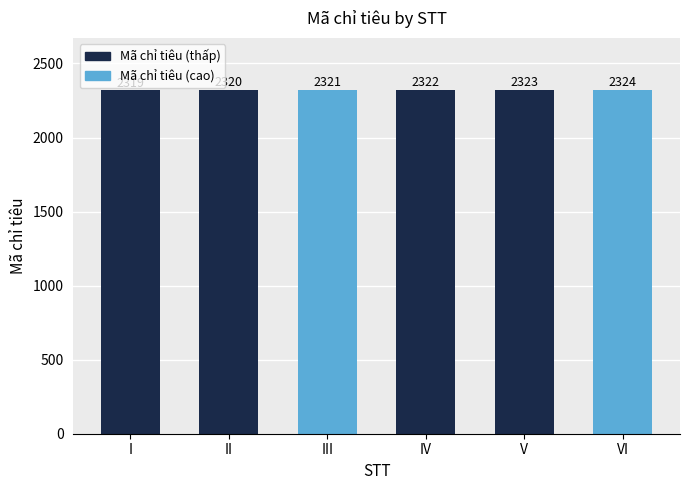

Read the value at VI.

2324